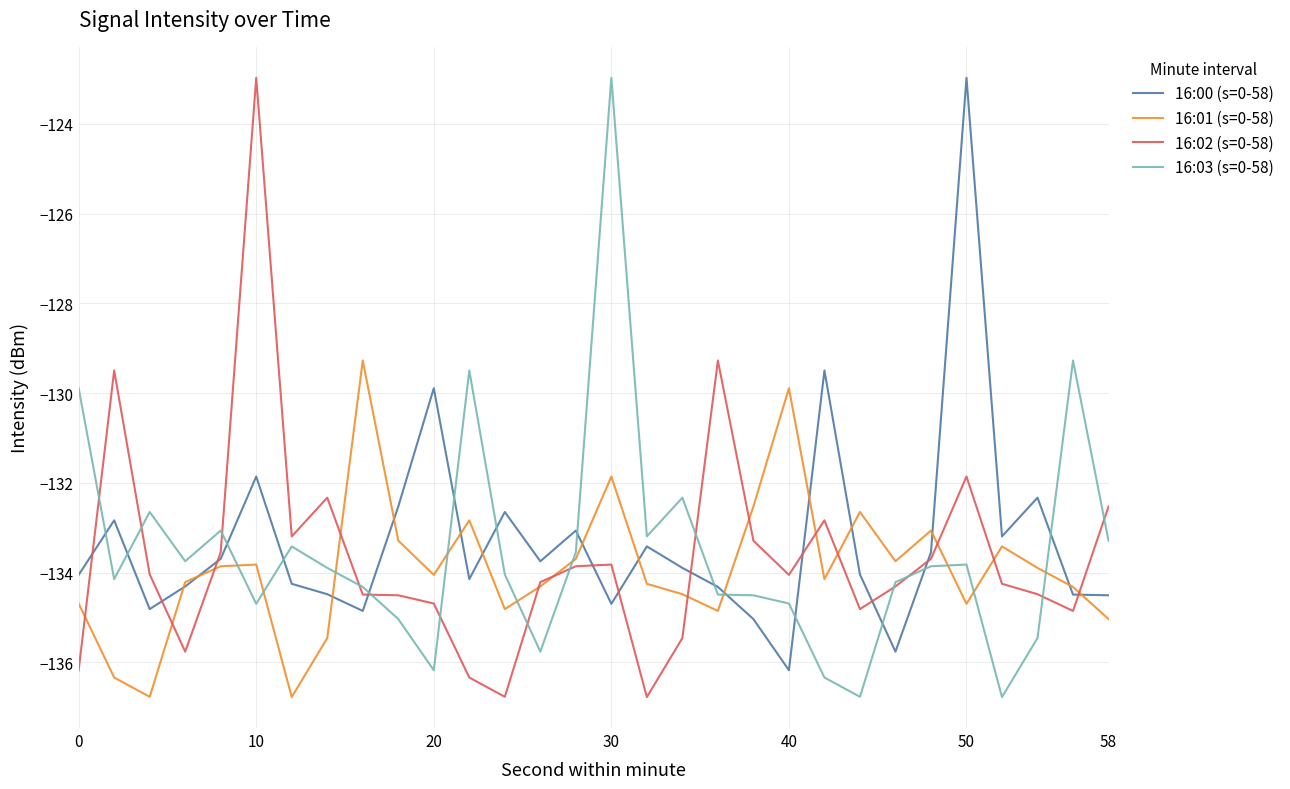

What is the lowest value of the 16:00 (s=0-58) series?

-136.2